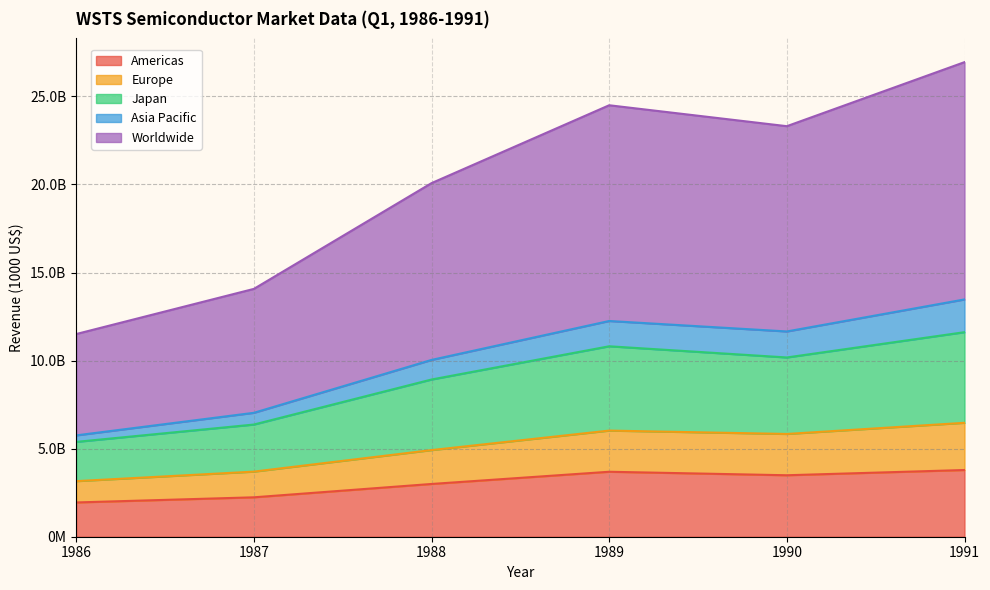

What is the smallest value displayed?

1945535